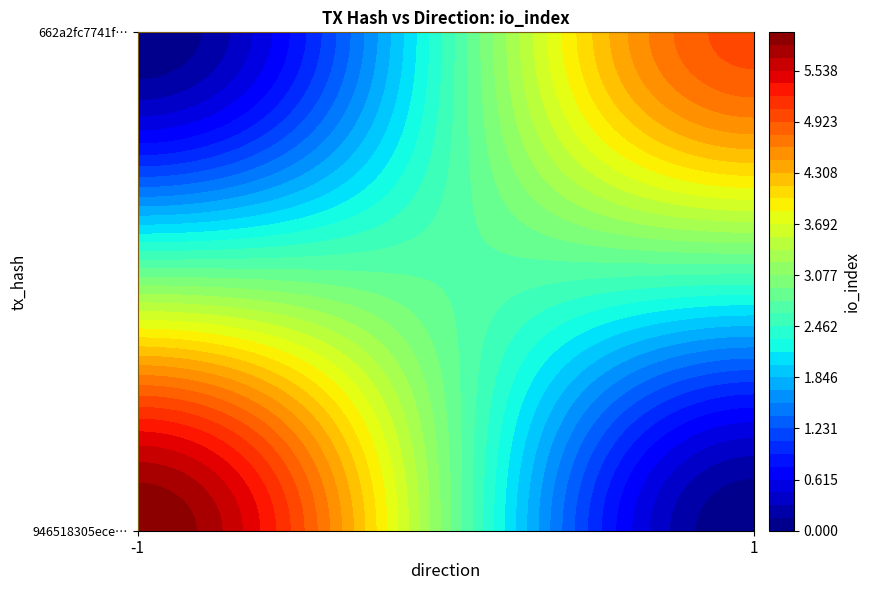

At io_index, list the series in order from largest to smallest.

946518305ece4adf3839f851bd322cedad12319, 662a2fc7741fce1c70cdcf8ac72e2333d51555c